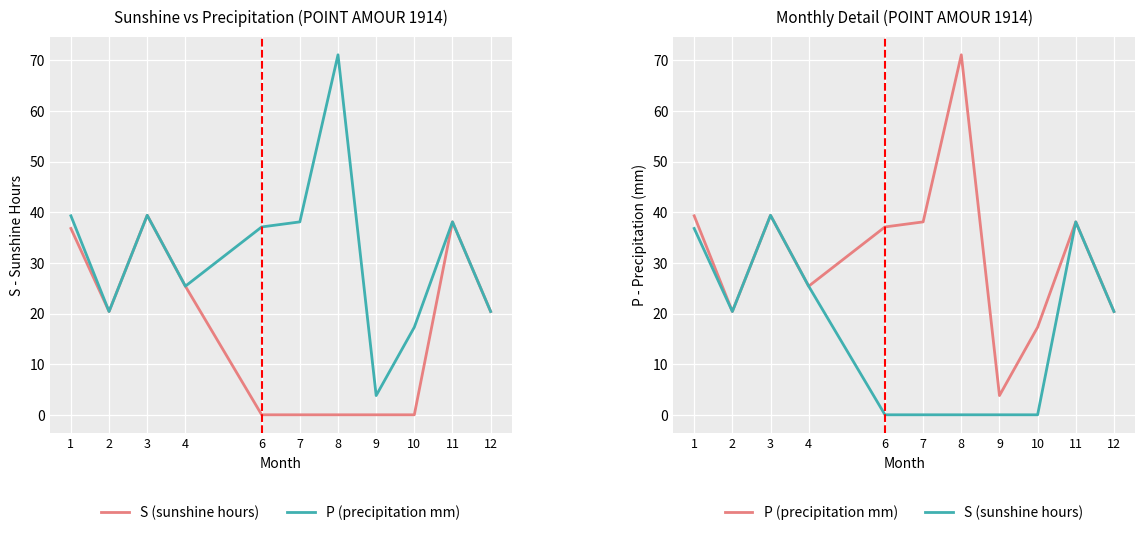

Is it true that P (precipitation mm) equals 5.8 at 4?

False